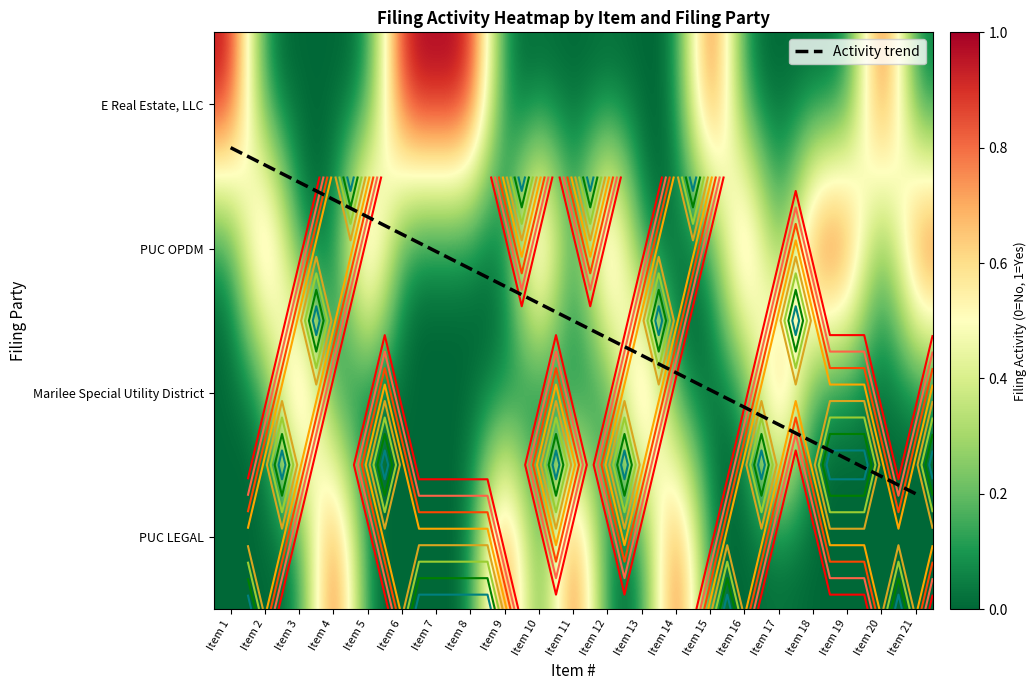

What is the maximum value for PUC OPDM?

1